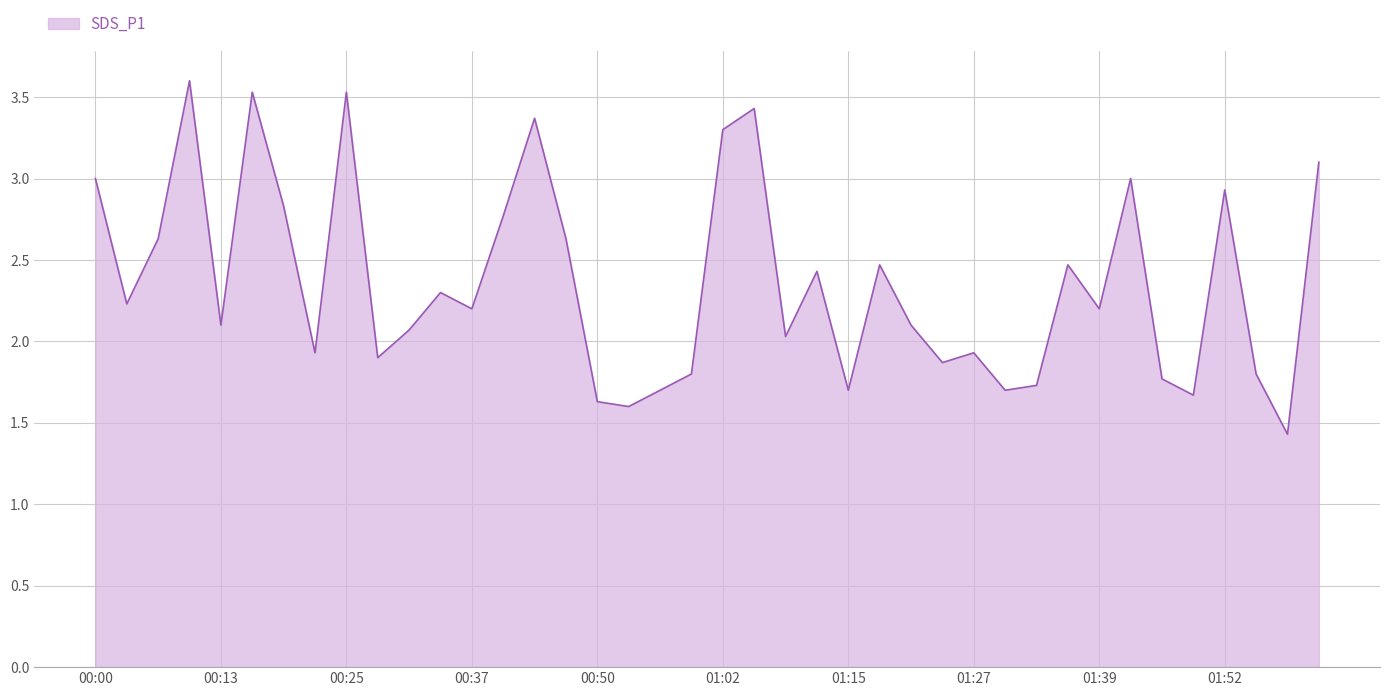

What is the greatest value displayed?

3.6